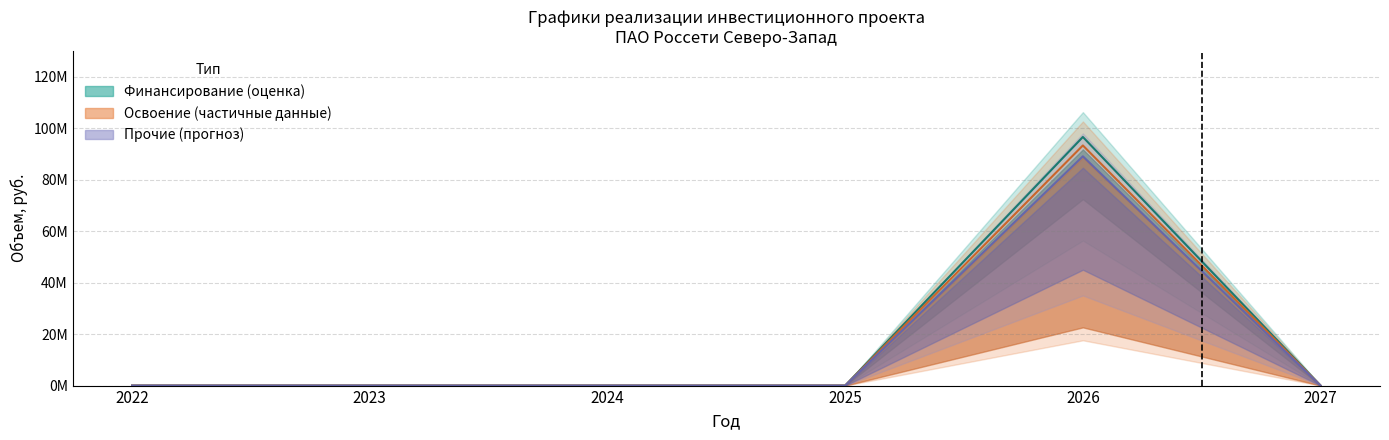

True or false: ПИР and Освоение (план) intersect in this chart.

False